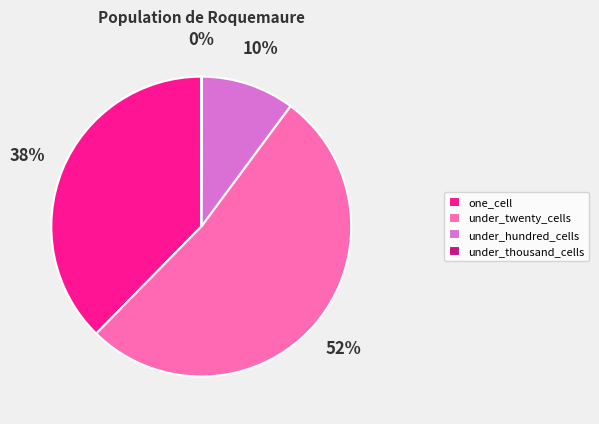

Which slice is the largest?

under_twenty_cells